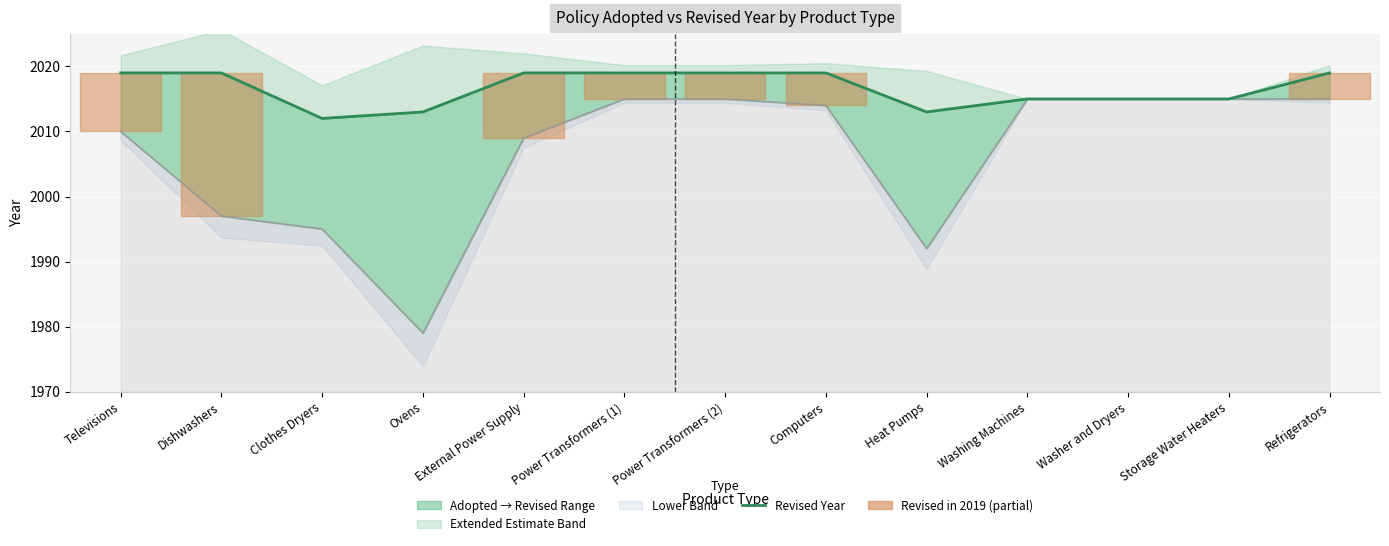

Rank the categories by value from lowest to highest.

Clothes Dryers, Ovens, Heat Pumps, Washing Machines, Washer and Dryers, Storage Water Heaters, Televisions, Dishwashers, External Power Supply, Power Transformers (1), Power Transformers (2), Computers, Refrigerators